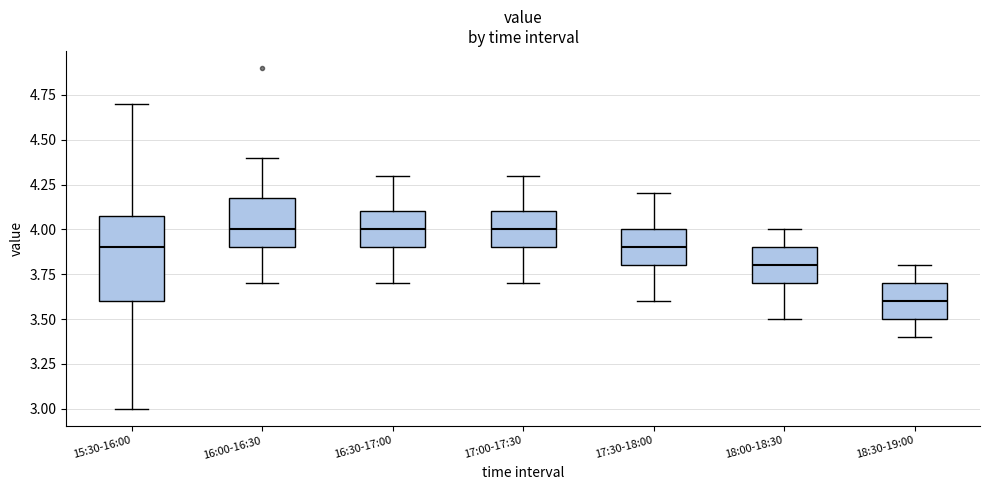

Which box is the tallest, from its lower edge to its upper edge?

15:30-16:00